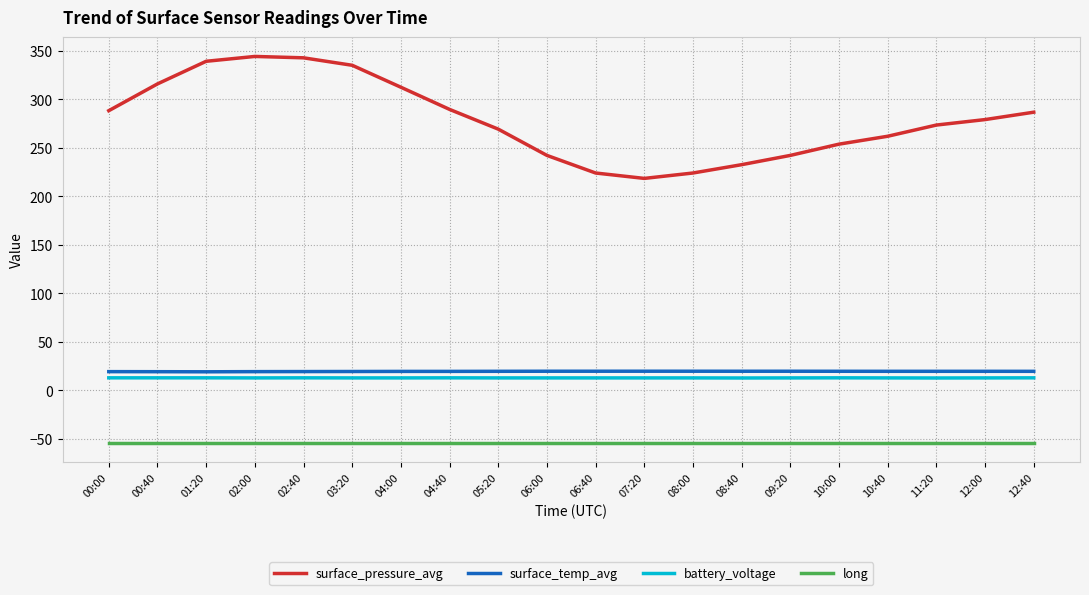

True or false: long has a value of -20.9 at 05:20.

False